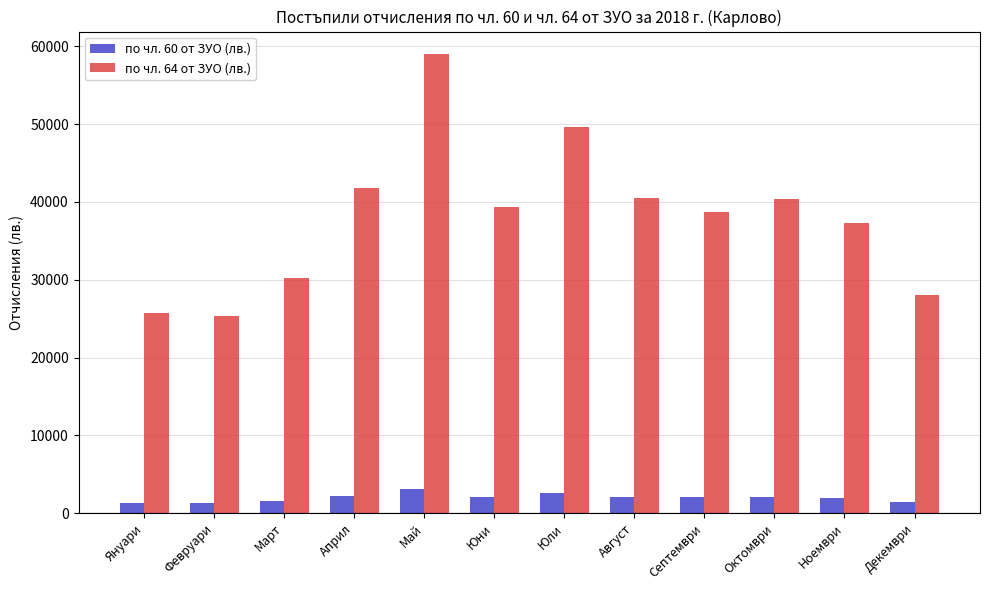

At which category does the chart reach its peak across all series?

Май